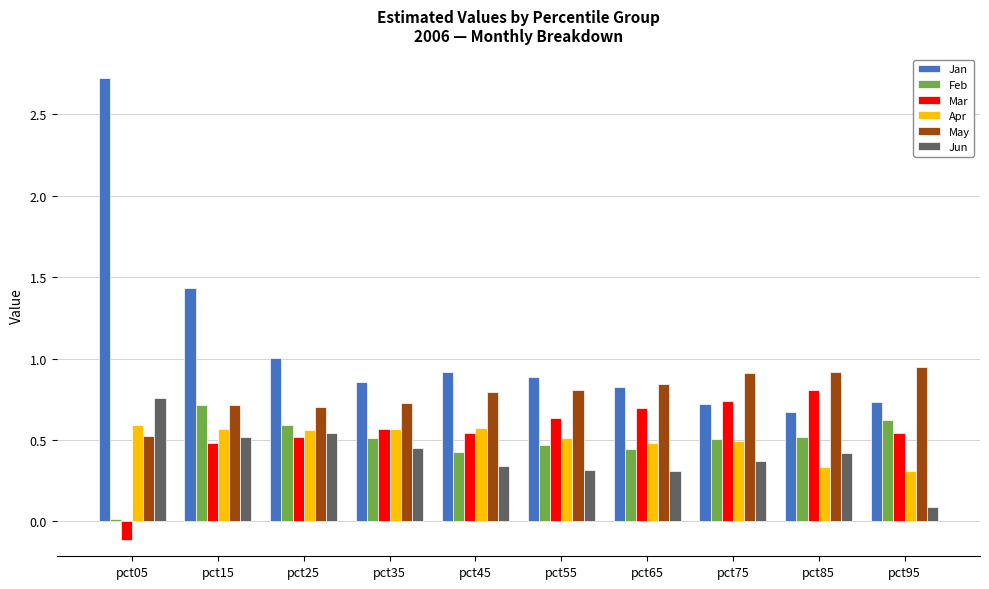

Which label corresponds to the largest value in the chart?

pct05